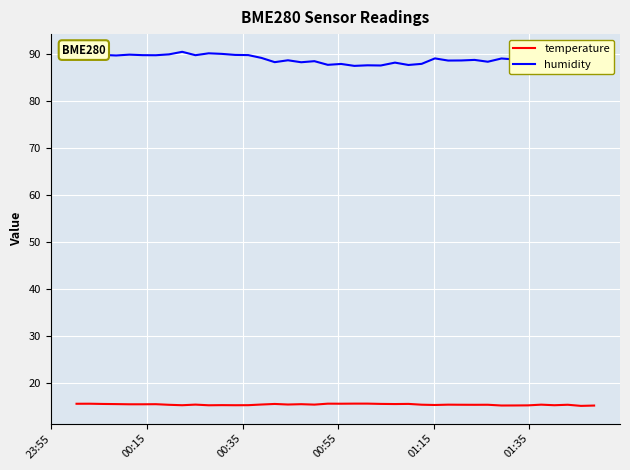

What is the minimum value for temperature?

15.2